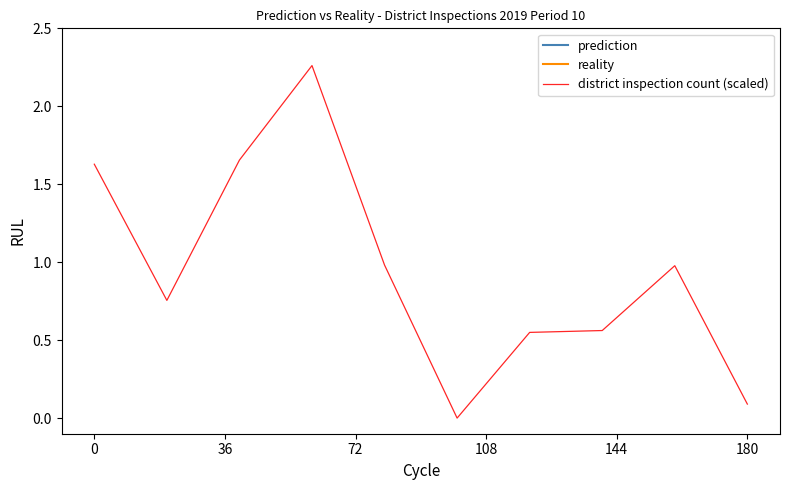

True or false: district inspection count (scaled) has a value of 2.3 at 0.

False